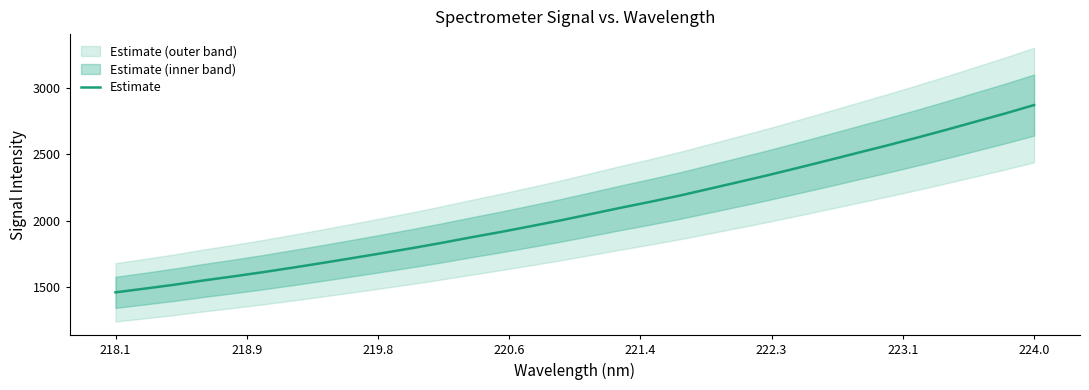

Reading left to right, list all the values displayed in this chart.

1461.8	1490.1	1519.5	1552.2	1582.5	1614.3	1648.3	1683.4	1719.7	1756.5	1794.0	1833.8	1875.6	1915.9	1958.7	2002.1	2048.7	2095.7	2140.6	2187.5	2238.5	2290.0	2341.9	2396.4	2451.8	2508.1	2564.0	2621.9	2681.6	2743.3	2804.8	2869.6